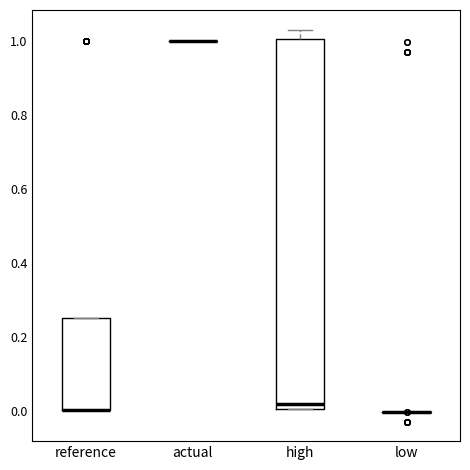

Where does the median line of the box for high sit on the y-axis? The values are not printed on the chart, so give them approximately, as read against the axis.

0.02